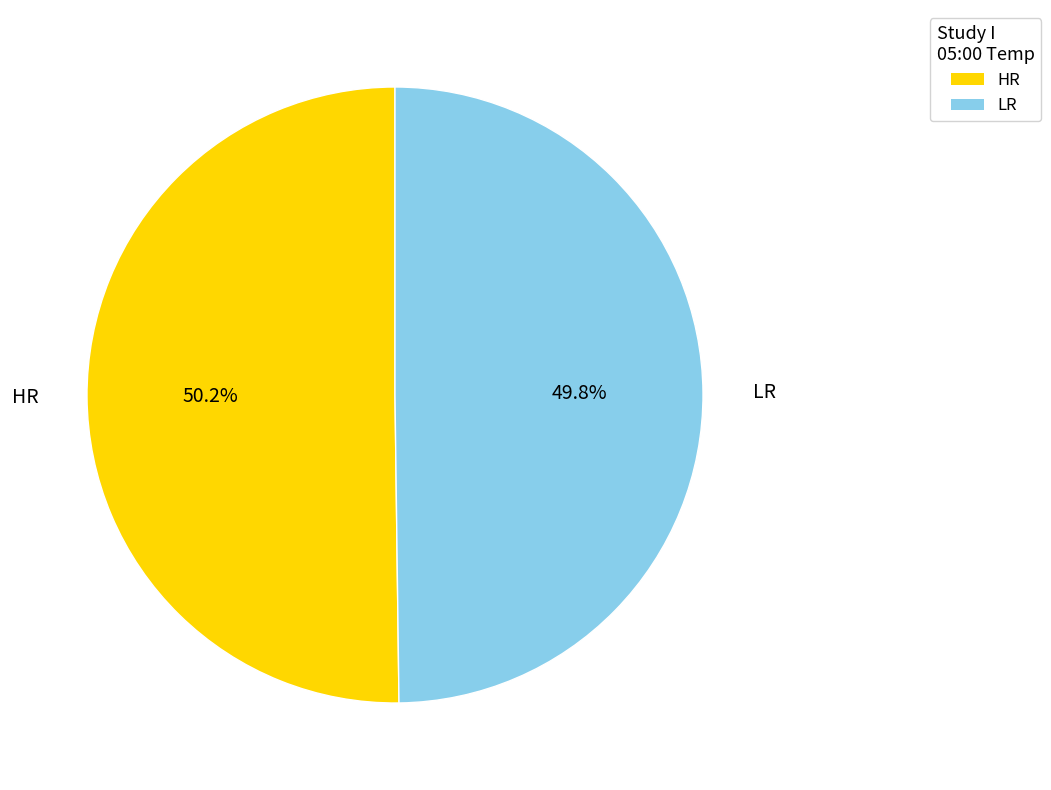

True or false: HR accounts for 60% of the total.

False